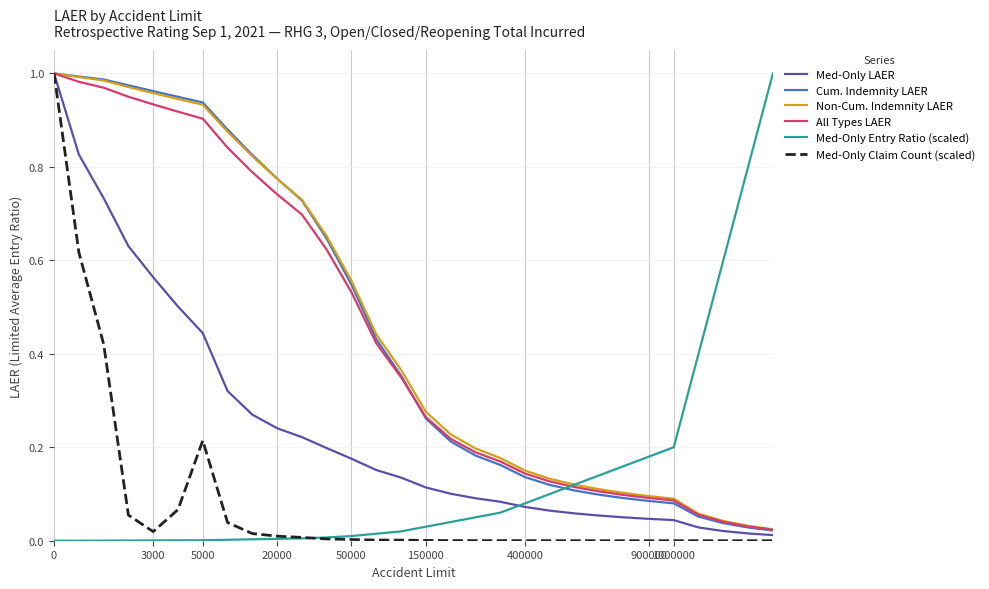

What are all the series names shown in the legend?

Med-Only LAER, Cum. Indemnity LAER, Non-Cum. Indemnity LAER, All Types LAER, Med-Only Entry Ratio (scaled), Med-Only Claim Count (scaled)